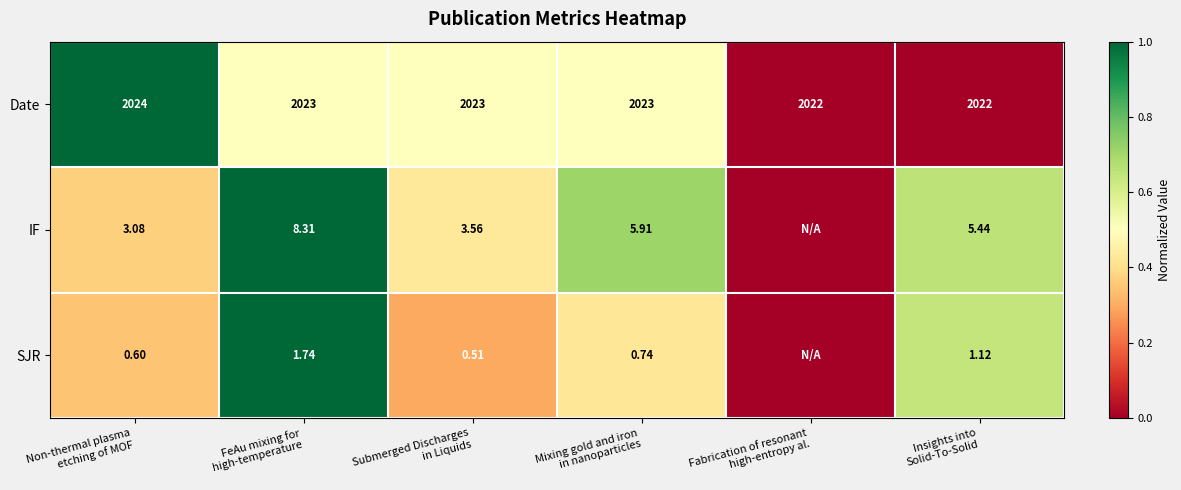

Rank the series at Non-thermal plasma
etching of MOF from highest to lowest value.

Date, IF, SJR